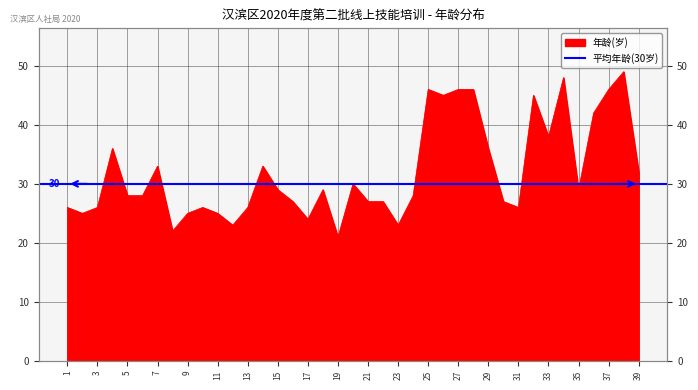

True or false: there are more than 0 points higher than both neighbors.

True